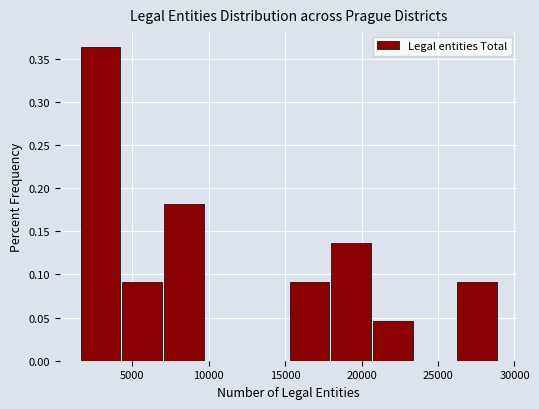

Over which range of the x-axis is the bar tallest?

1500 to 4500